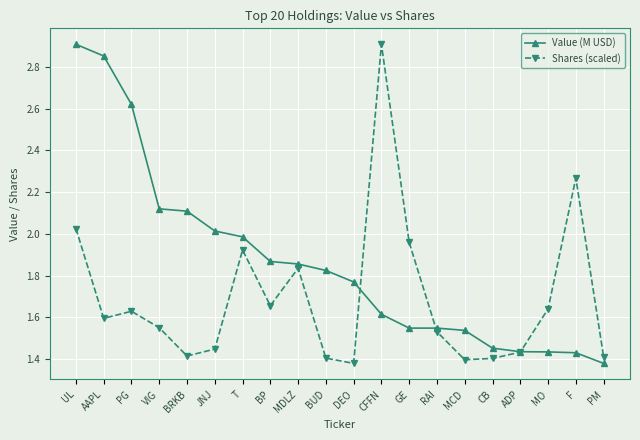

List the series in order of their overall mean, highest first.

Value (M USD), Shares (scaled)